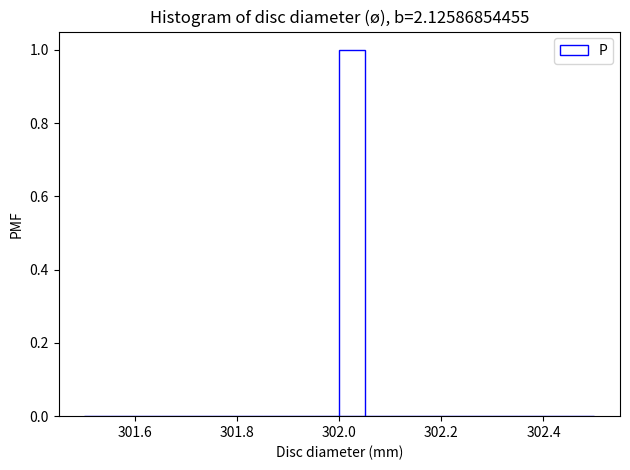

Around what value on the x-axis is the tallest bar? Give the approximate position of its centre, as read against the axis.

302.02